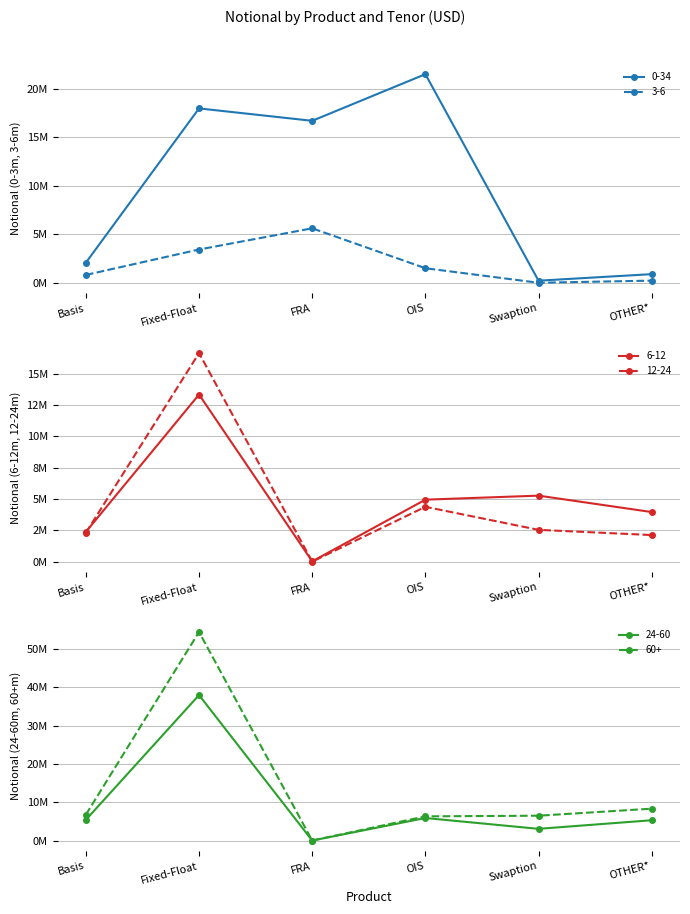

What are all the series names shown in the legend?

0-34, 3-6, 6-12, 12-24, 24-60, 60+